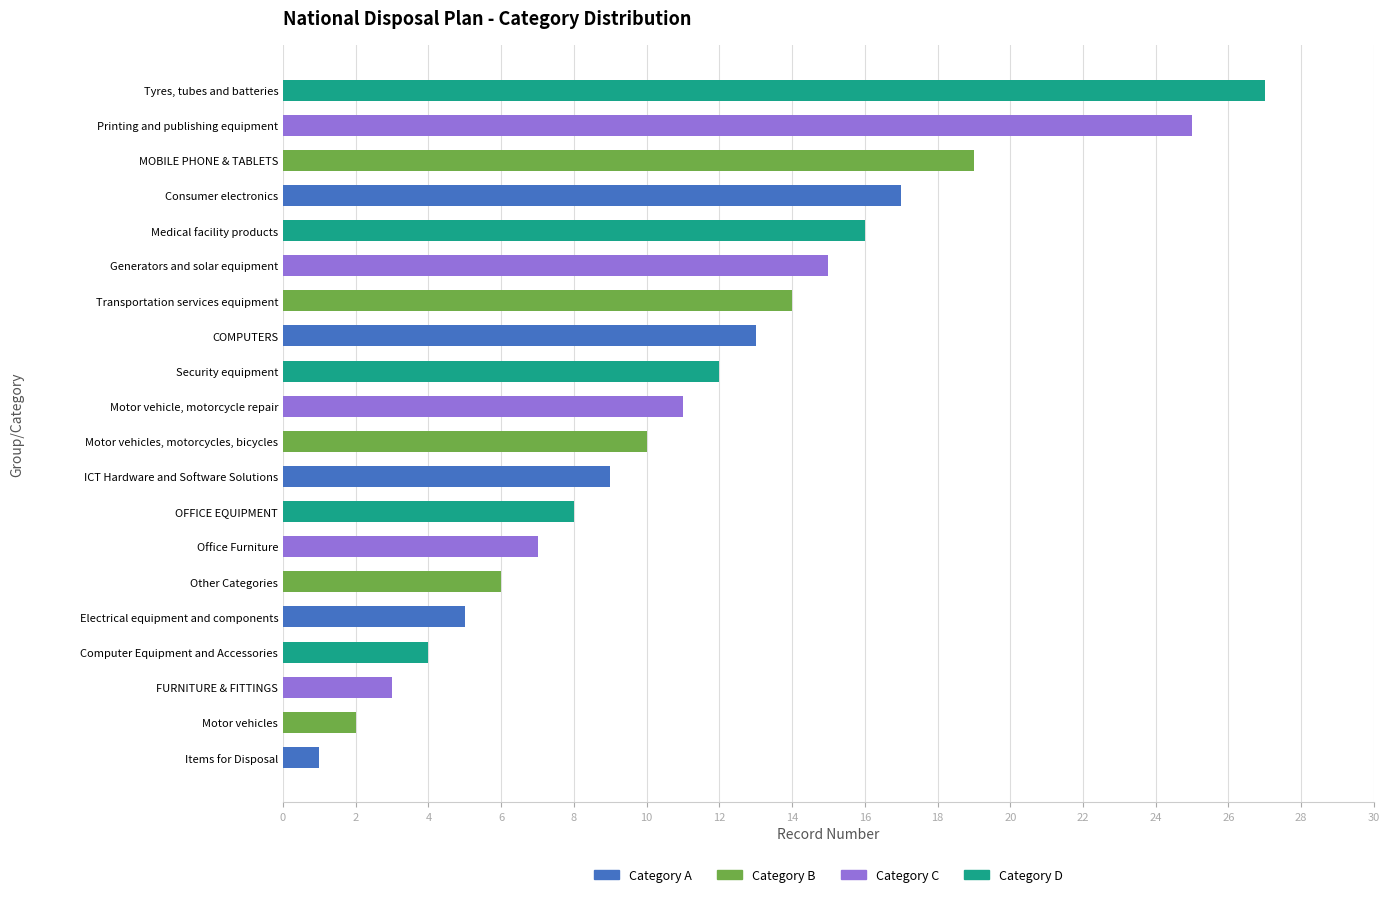

Reading bottom to top, list all the values displayed in this chart.

Items for Disposal=1	Motor vehicles=2	FURNITURE & FITTINGS=3	Computer Equipment and Accessories=4	Electrical equipment and components=5	Other Categories=6	Office Furniture=7	OFFICE EQUIPMENT=8	ICT Hardware and Software Solutions=9	Motor vehicles, motorcycles, bicycles=10	Motor vehicle, motorcycle repair=11	Security equipment=12	COMPUTERS=13	Transportation services equipment=14	Generators and solar equipment=15	Medical facility products=16	Consumer electronics=17	MOBILE PHONE & TABLETS=19	Printing and publishing equipment=25	Tyres, tubes and batteries=27